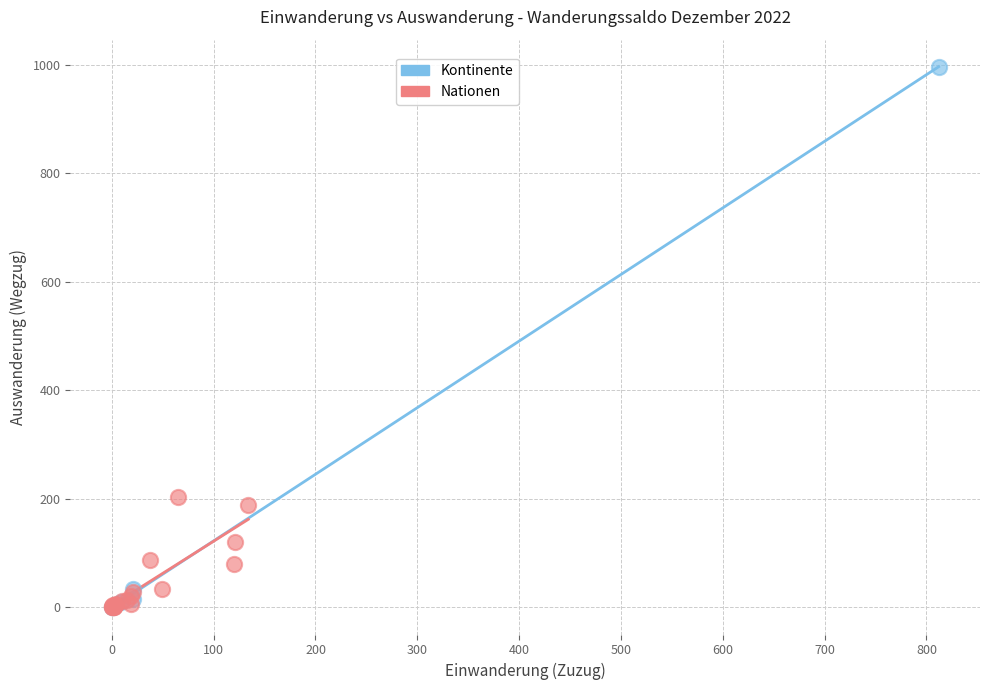

Which series has the largest Y range (max minus min)?

Kontinente